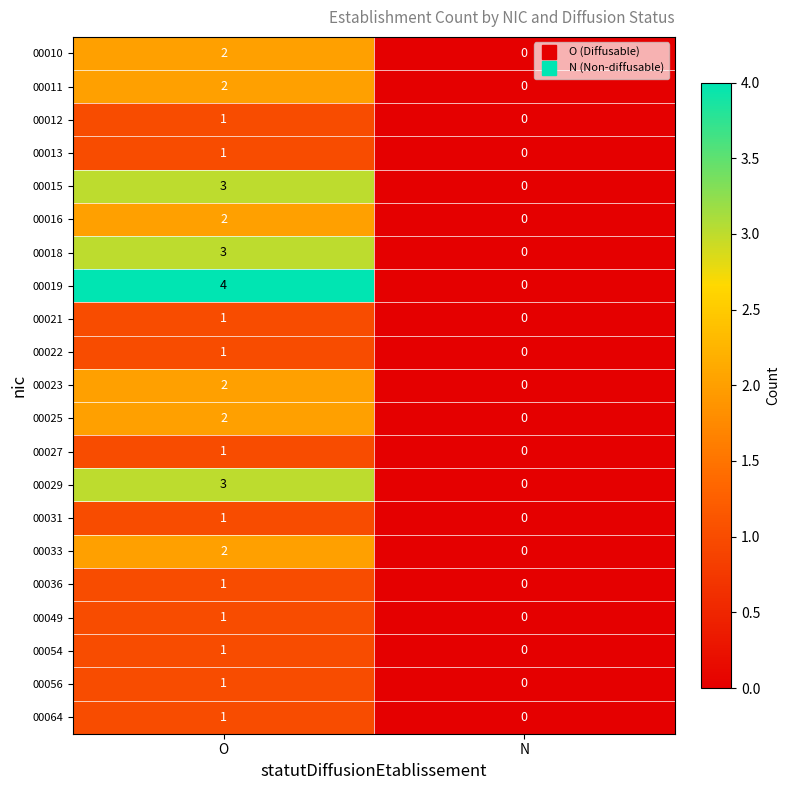

Rank the categories by 00015 value from lowest to highest.

N, O